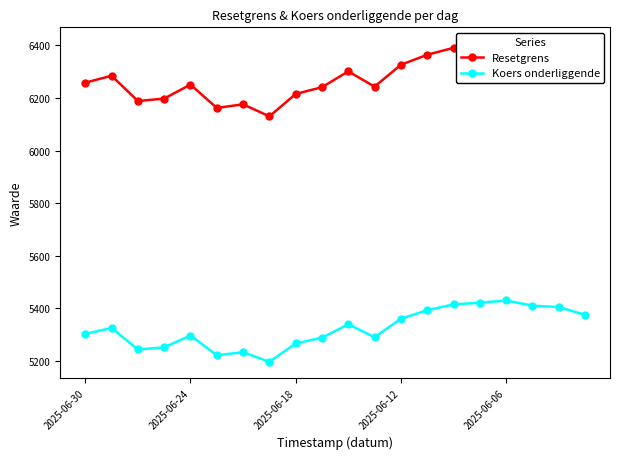

Rank the series by their average value, from lowest to highest.

Koers onderliggende, Resetgrens